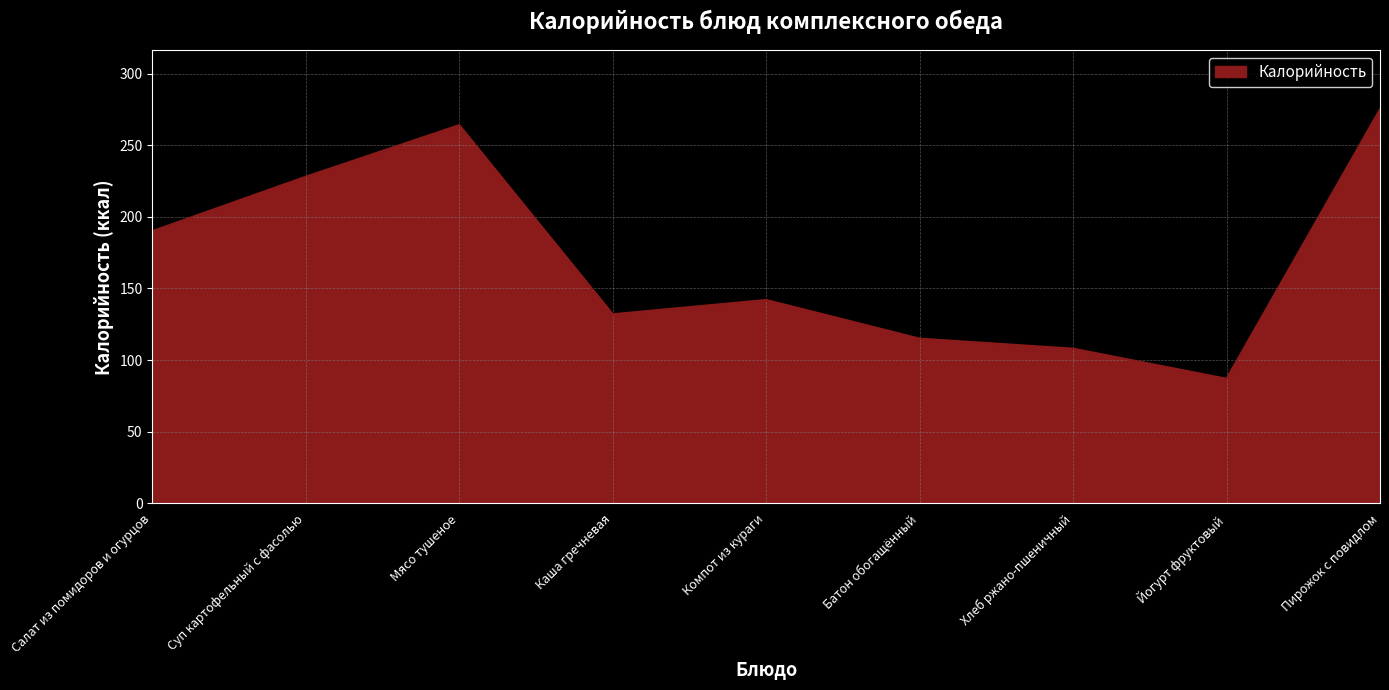

Read the value at Каша гречневая, to the nearest 10.

130